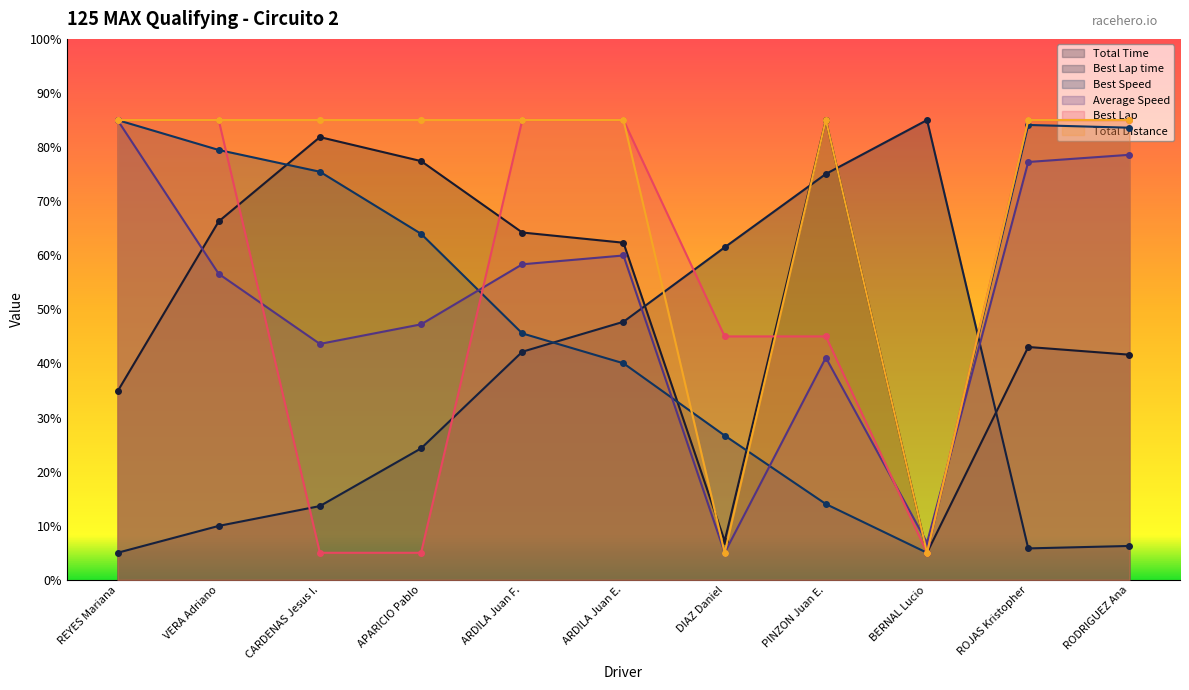

Is it true that Total Distance equals 141.7 at CARDENAS Jesus I.?

False